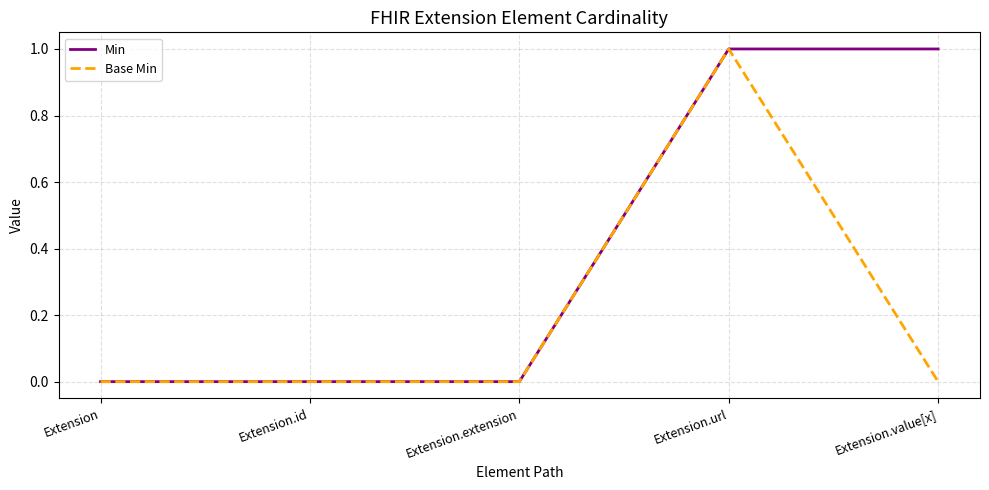

What position from the left is Extension?

1